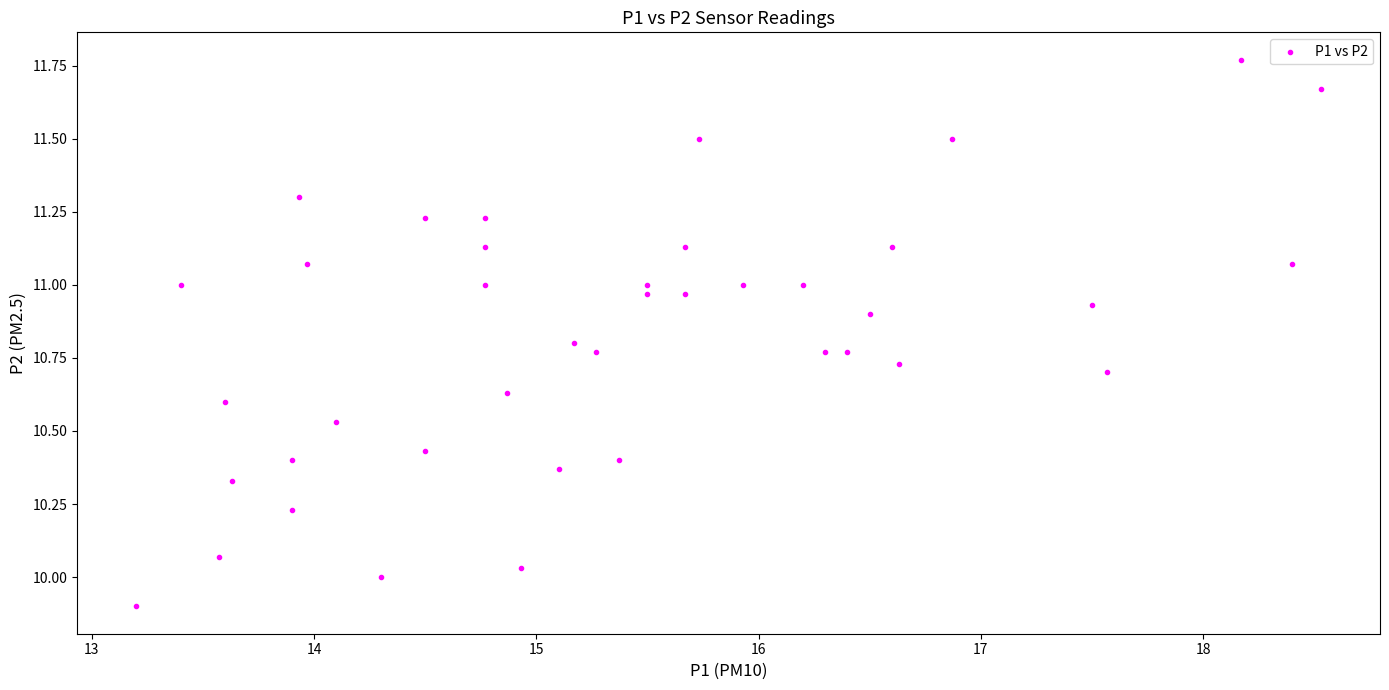

What is the range of Y values (max minus min)?

1.9